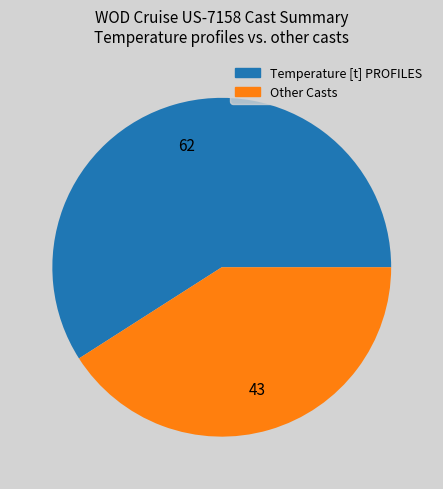

Which category has the biggest portion of the pie?

Temperature [t] PROFILES